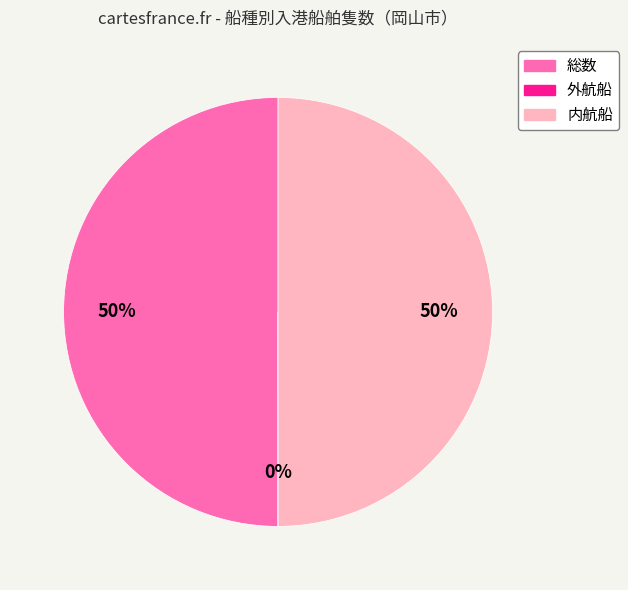

What percentage is the 総数 slice, to the nearest percent?

50%